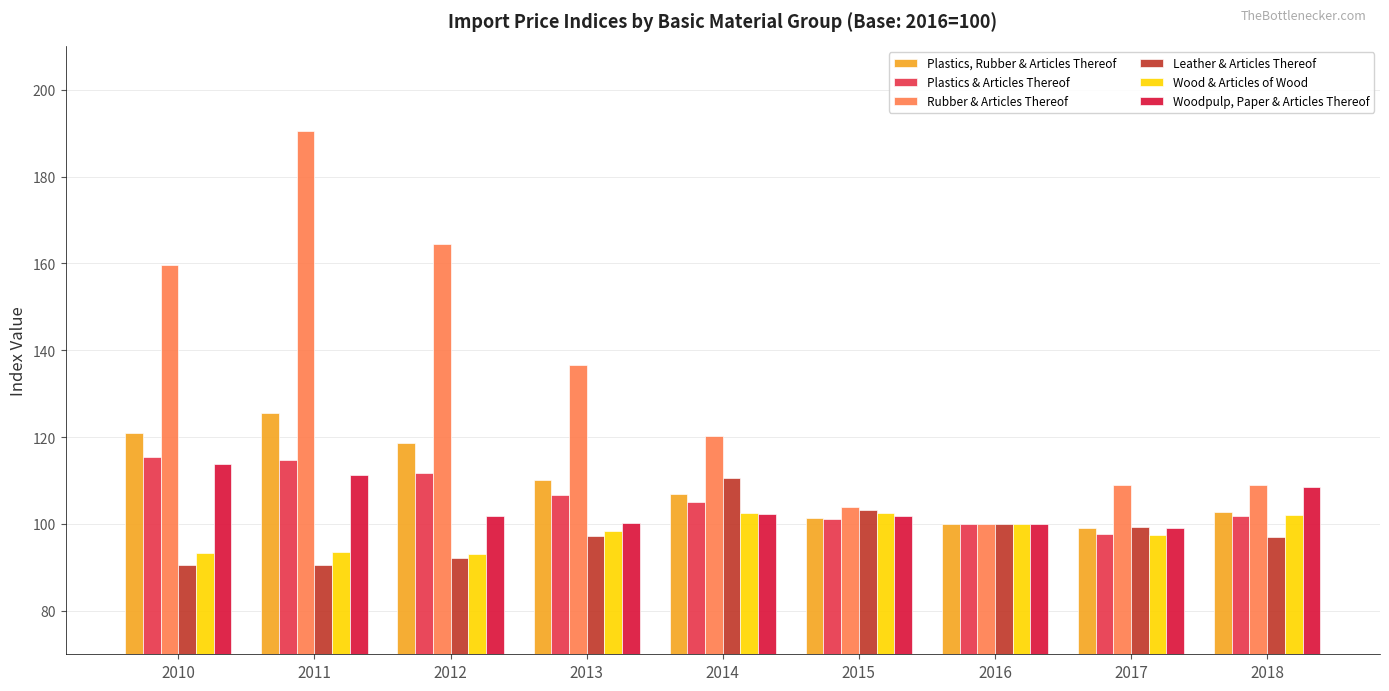

What is the smallest value displayed?

90.5